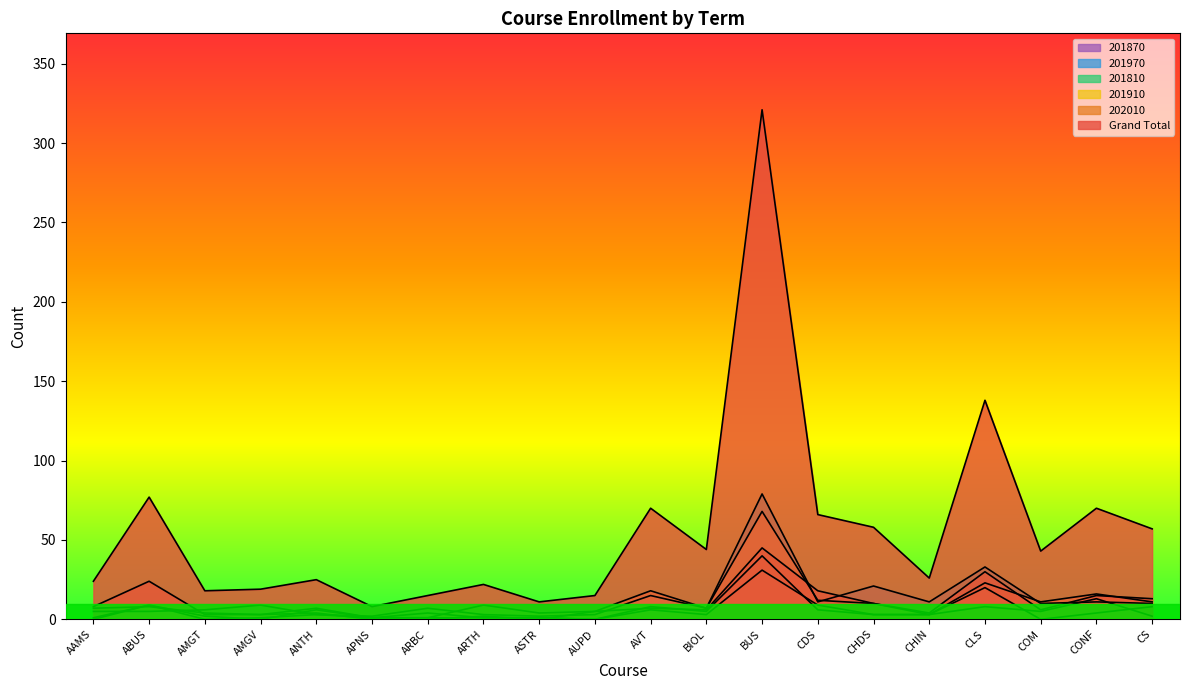

What is the difference between the second highest and second lowest values in the 202010 series?

30